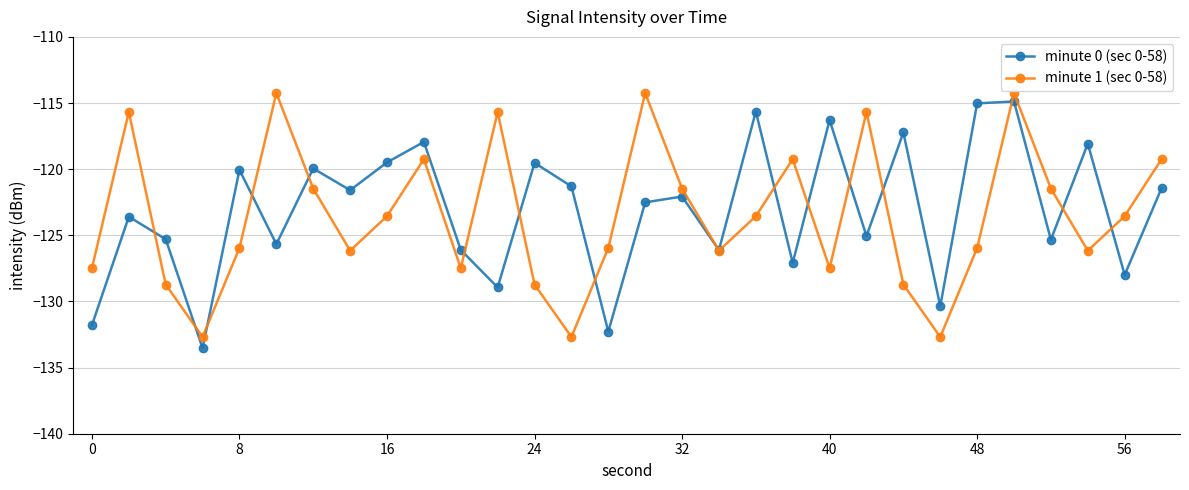

What is the value of the minute 0 (sec 0-58) point at the 27th from the left?

-125.3